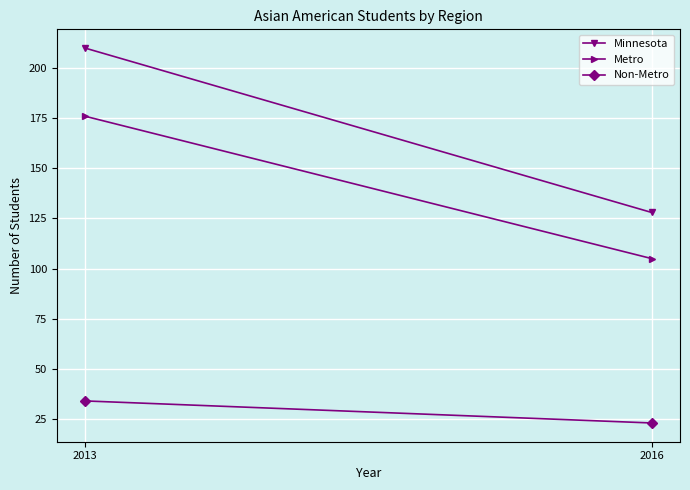

What is the difference between the highest and lowest values at 2013?

176